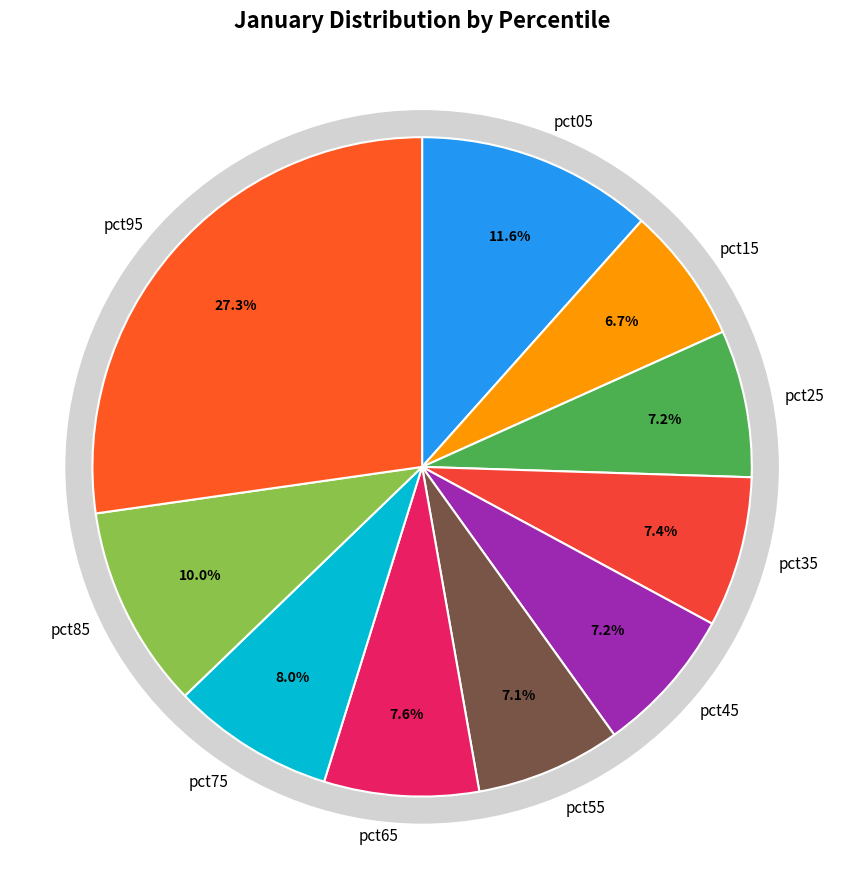

What percentage is the pct55 slice, to the nearest percent?

7%